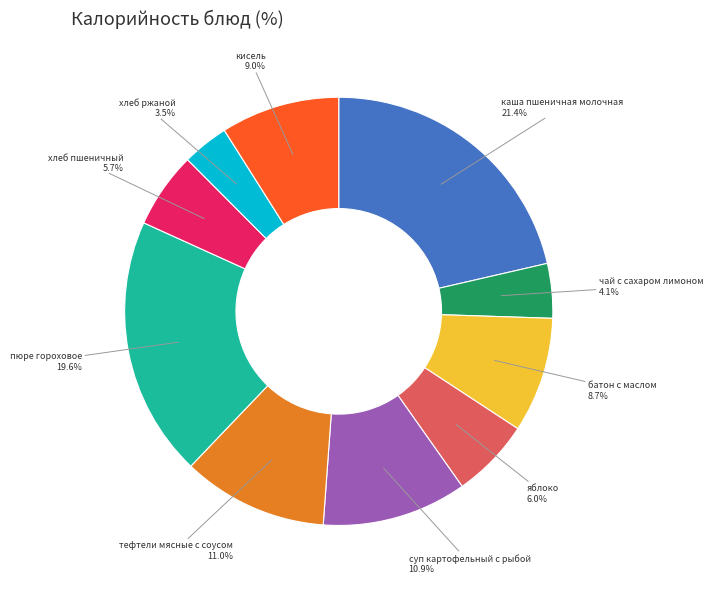

What percentage do чай с сахаром лимоном and батон с маслом together represent?

12.8%